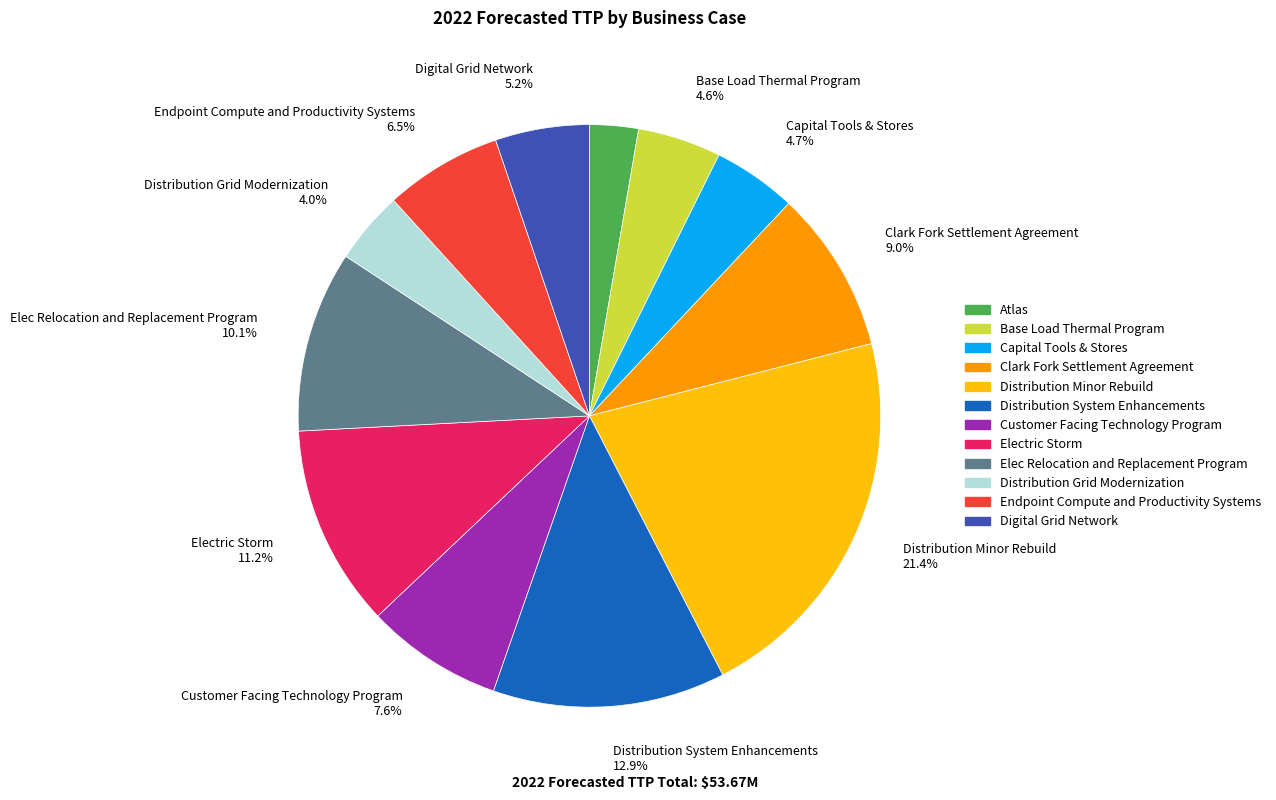

To the nearest percent, what is the difference between the largest and smallest slice percentages?

19%